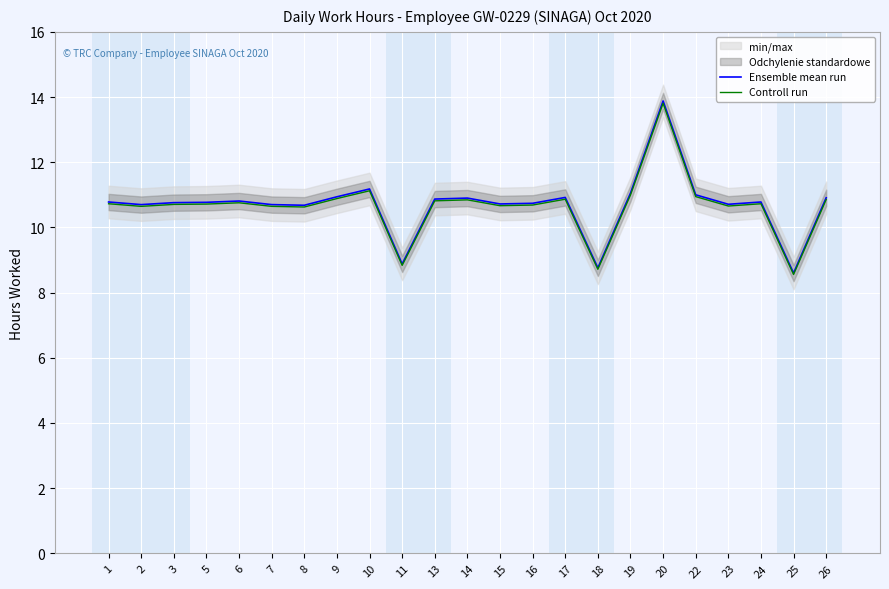

What is the sum of the Controll run values at 8 and 15?

21.3